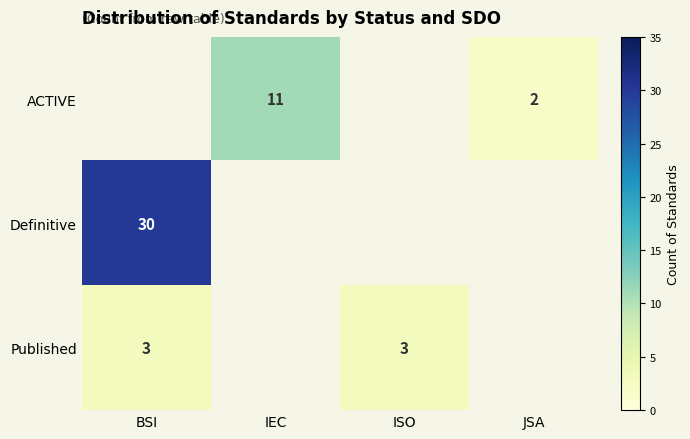

The ACTIVE series shows 11 at IEC. True or false?

True